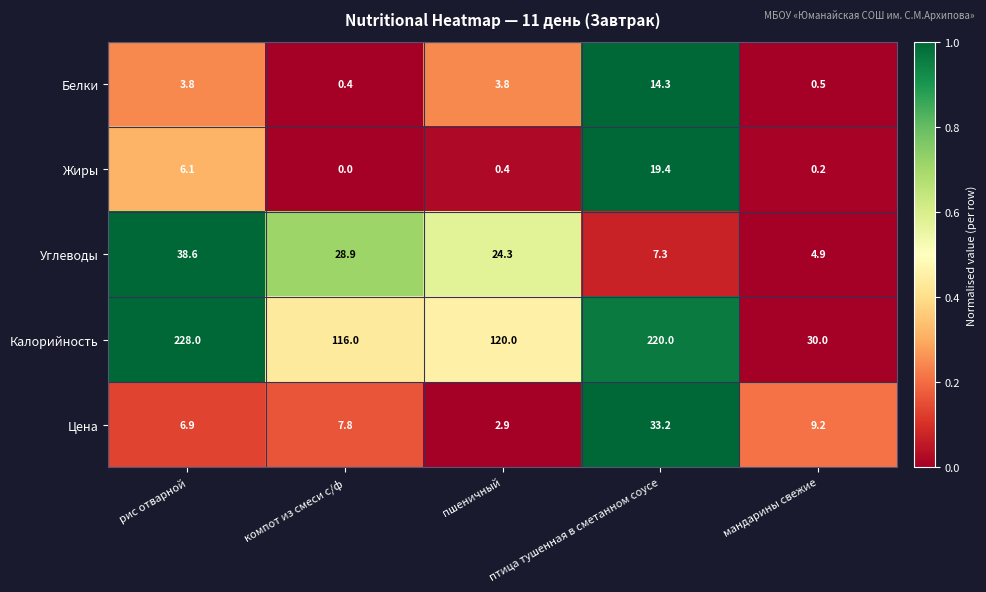

What is the sum of all Цена values?

60.0